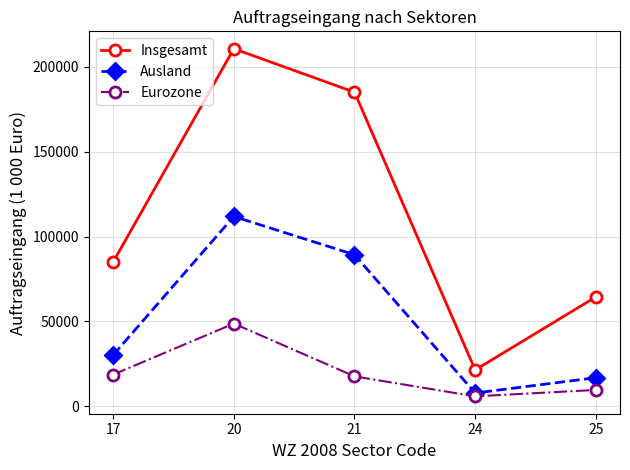

What is the difference between the maximum and minimum values in the Eurozone series?

42858.9